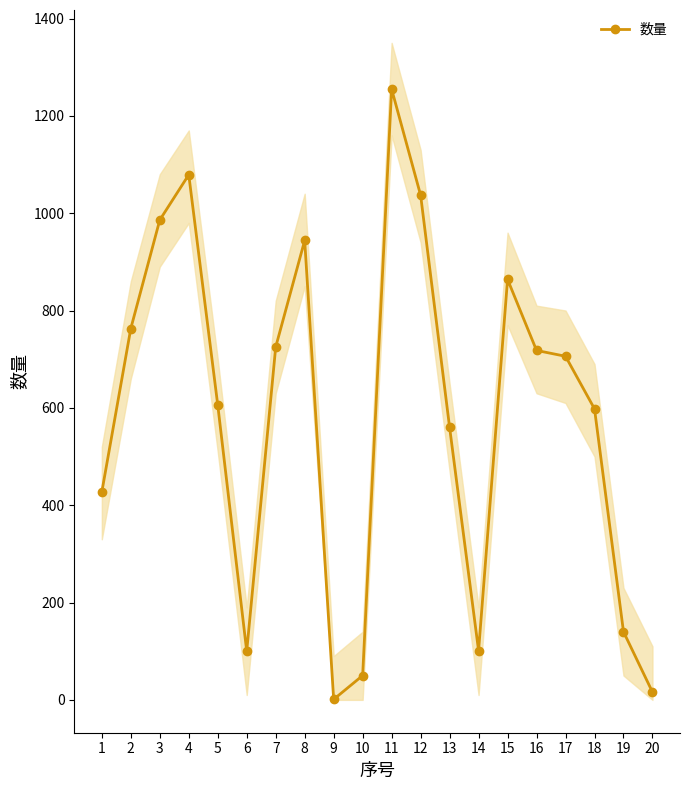

Is this an area chart (filled region under the line)?

No